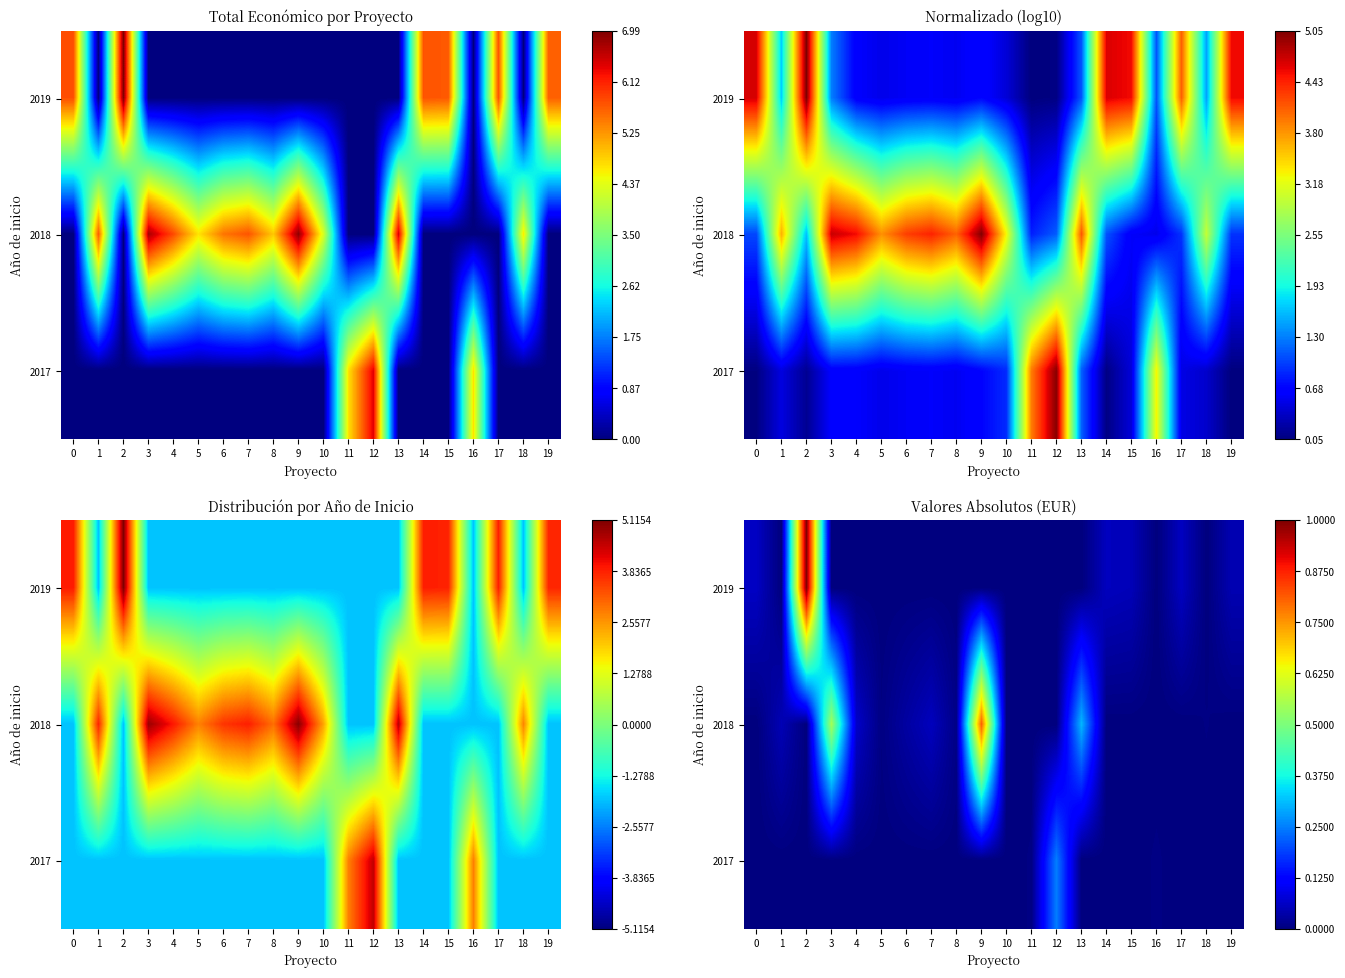

How many distinct data groups are displayed?

3